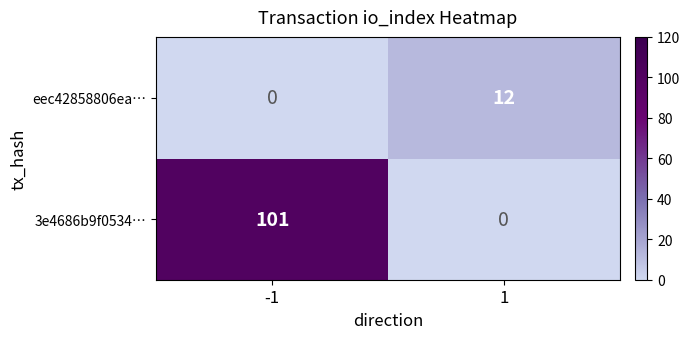

Reading left to right, list all the values displayed in this chart.

eec42858806ea…: -1=0	1=12
3e4686b9f0534…: -1=101	1=0